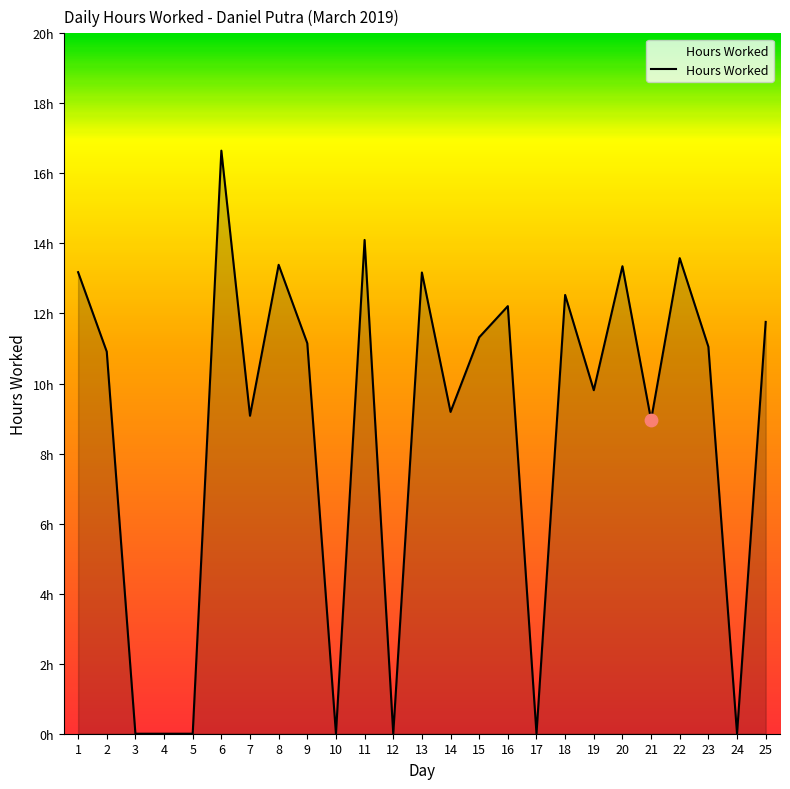

What is the change in value from 11 to 14?

-4.9